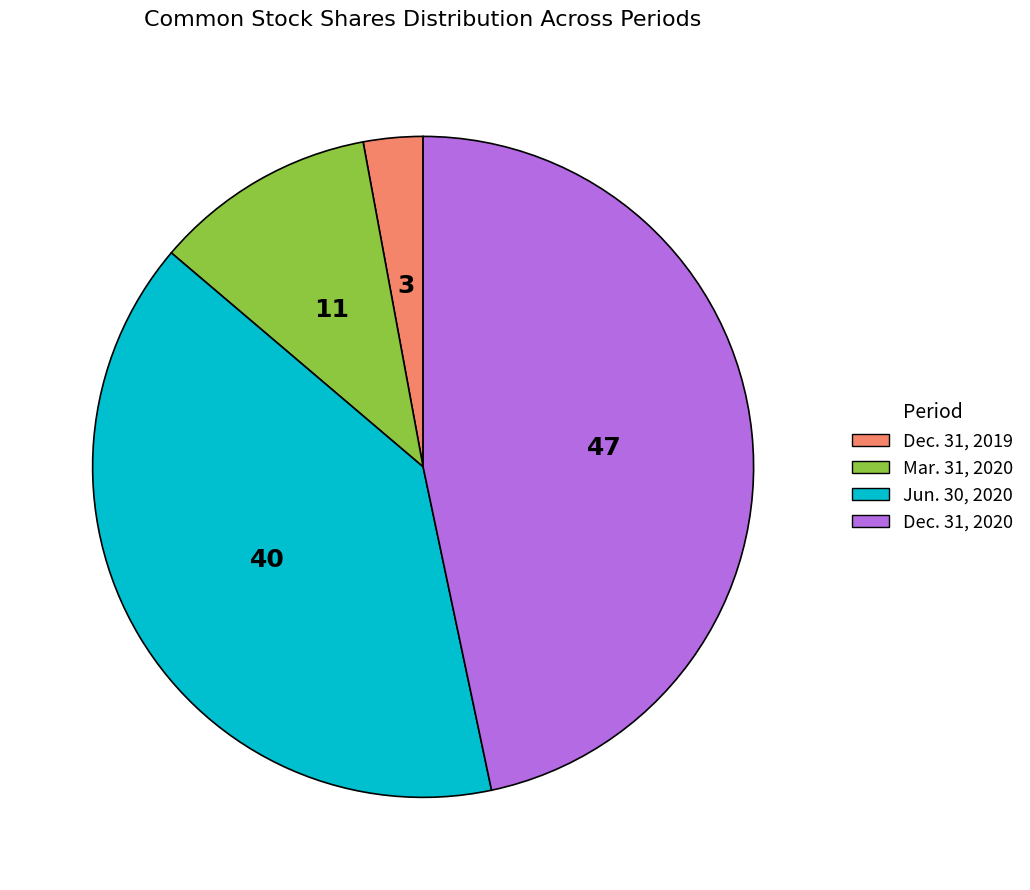

Is there a majority slice in this chart?

No